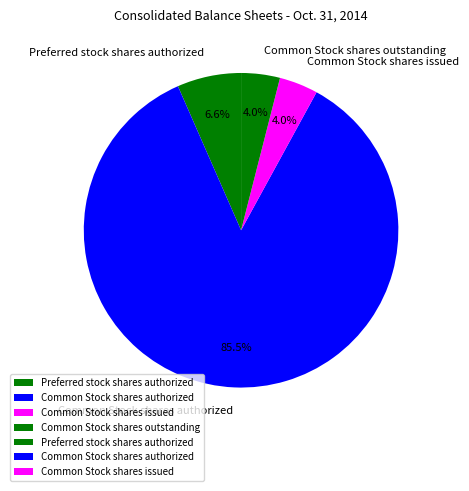

What percentage is the Common Stock shares outstanding slice, to the nearest percent?

4%